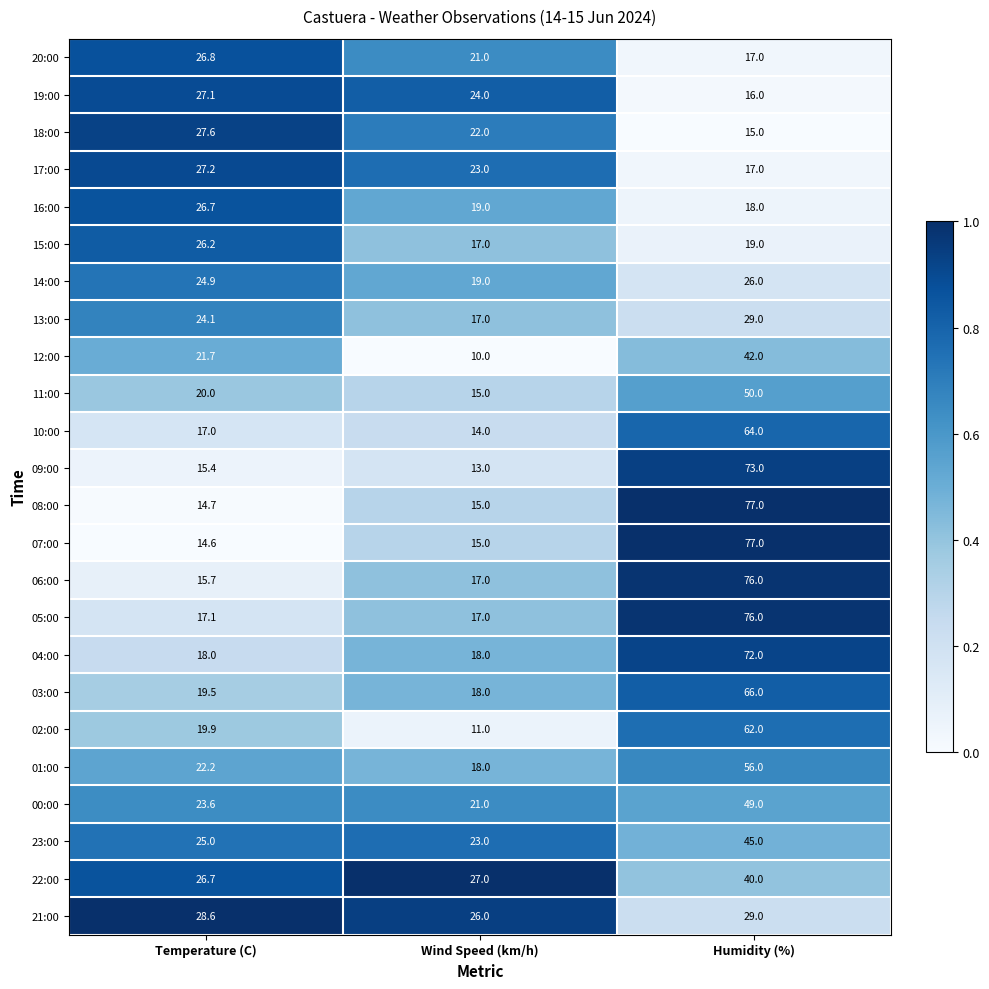

What is the difference between the highest and lowest values at Temperature (C)?

14.0